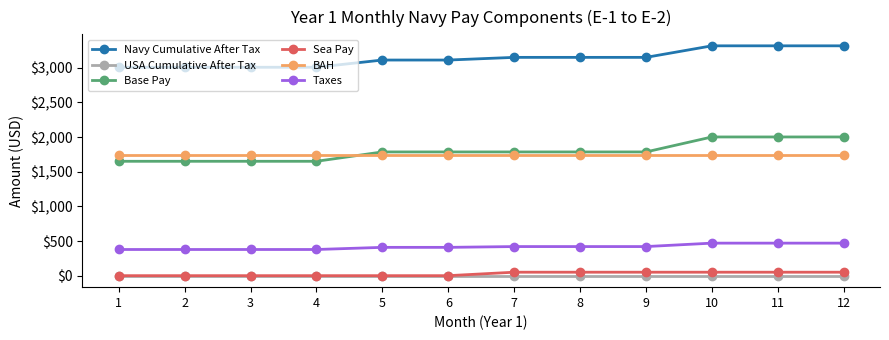

Which series changed the most between 4 and 12?

Base Pay